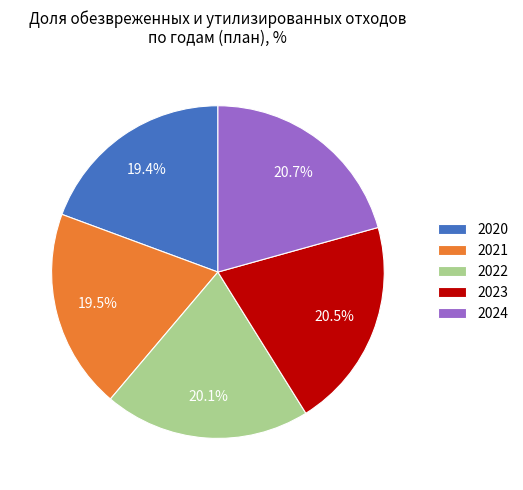

What is the ratio of the value at 2024 to the value at 2020?

1.1